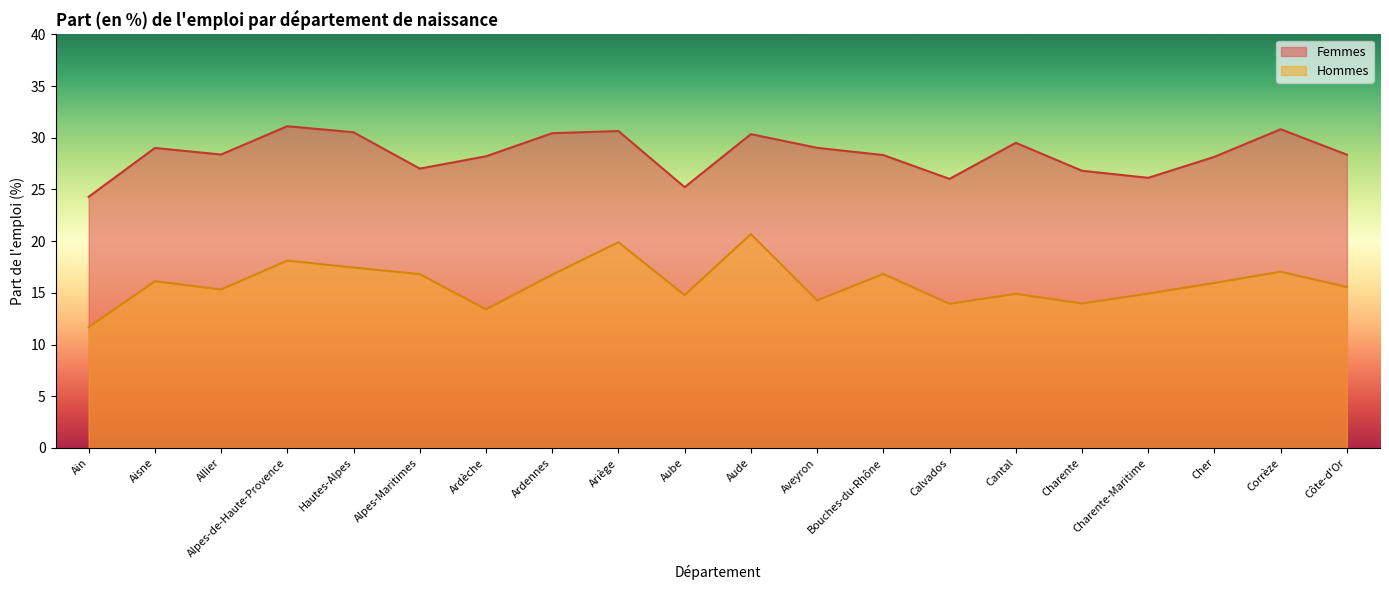

True or false: Hommes has more than 1 points higher than both neighbors.

True